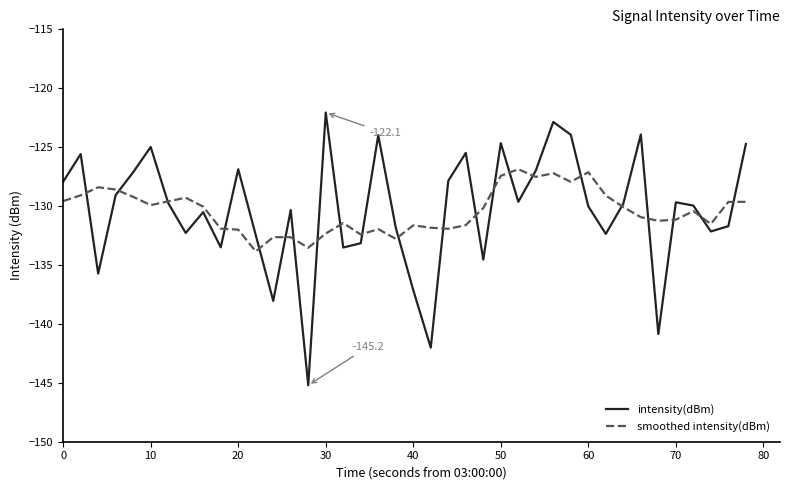

What is the greatest value displayed?

-122.1